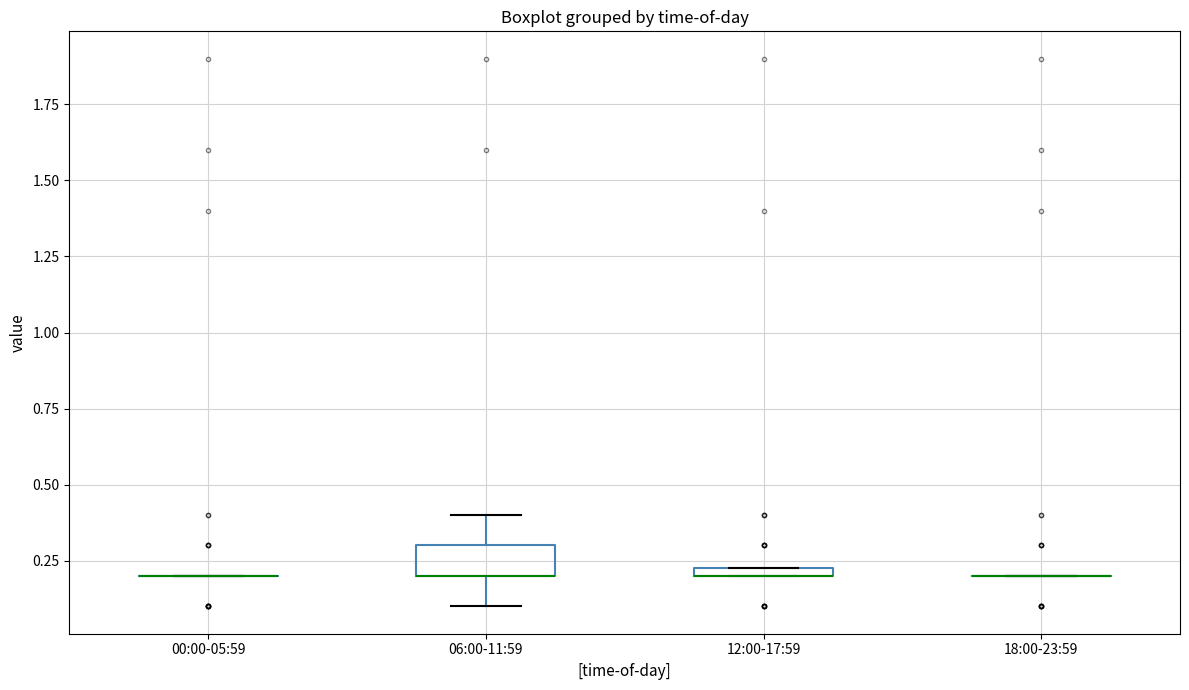

Where does the upper whisker of the box for 06:00-11:59 end on the y-axis? The values are not printed on the chart, so give them approximately, as read against the axis.

0.40